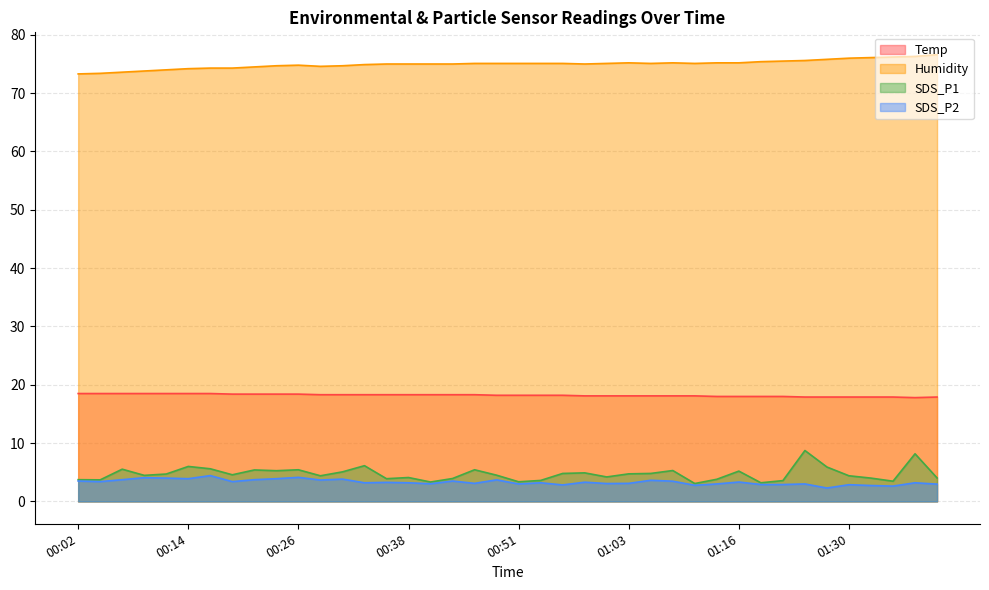

The Humidity series shows 102.0 at 00:43. True or false?

False